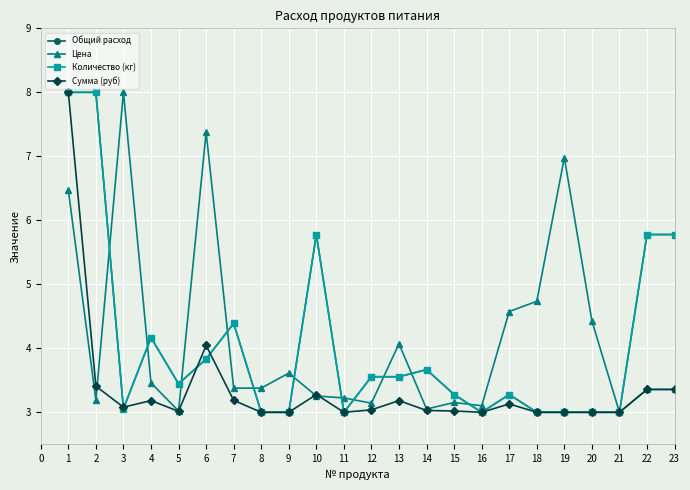

What are all the series names shown in the legend?

Общий расход, Цена, Количество (кг), Сумма (руб)